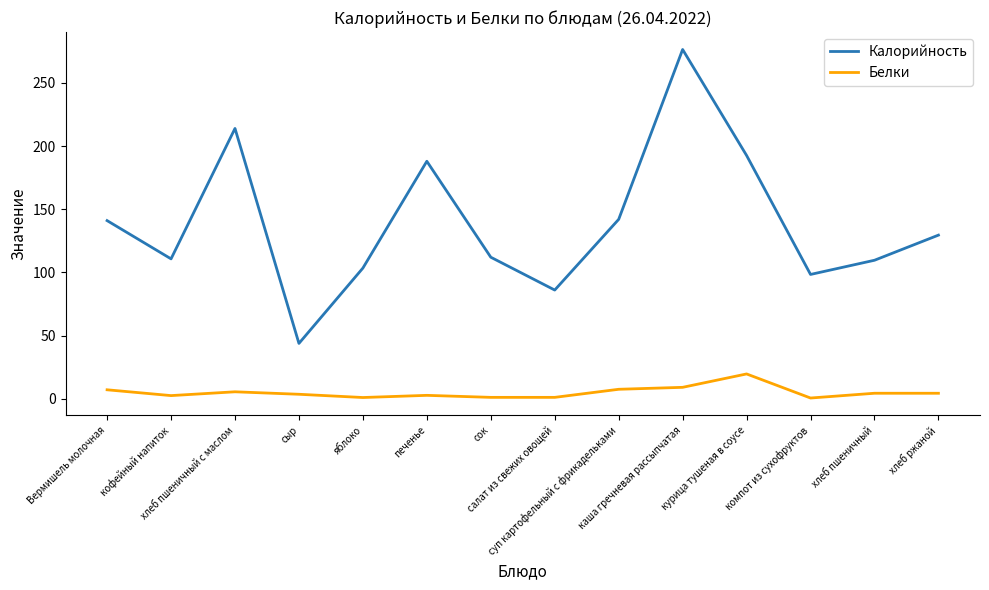

Which series has the largest range (max minus min)?

Калорийность